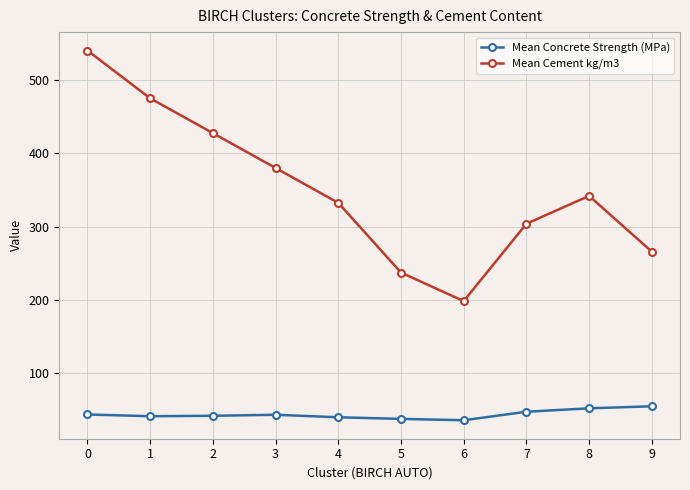

How many lines are shown in the chart?

2